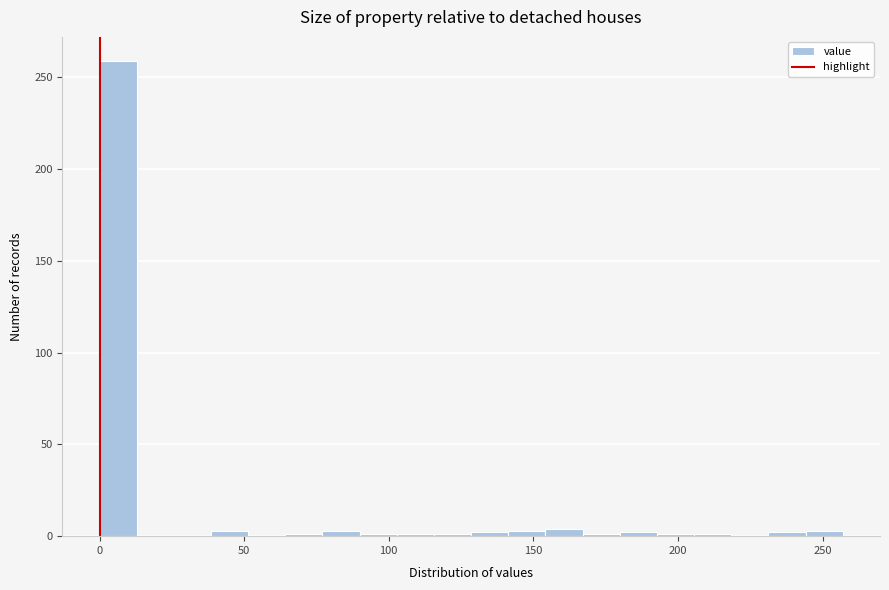

Read against the x-axis, roughly where is the centre of the tallest bar?

5